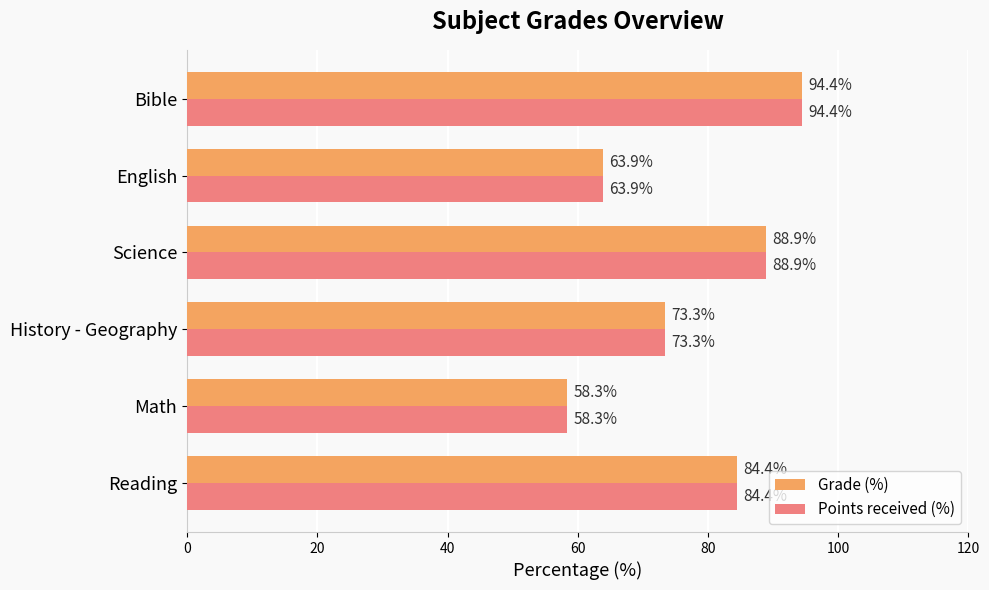

The Grade (%) series shows 30.6 at Science. True or false?

False